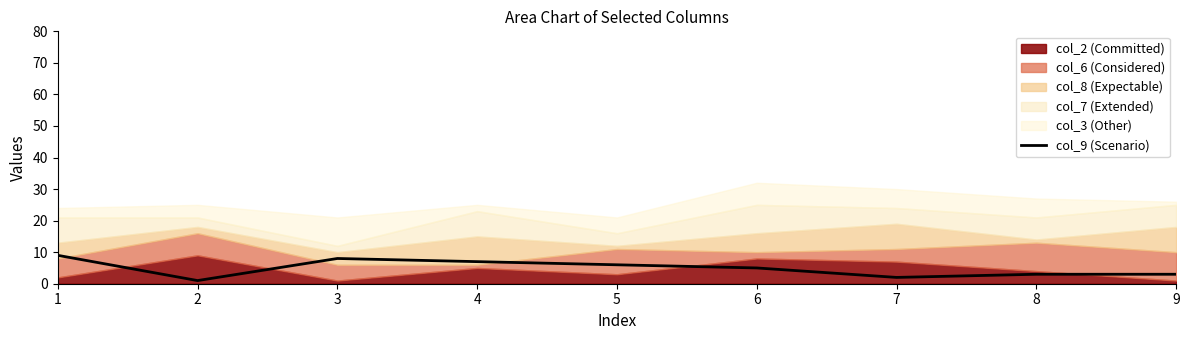

Where does the data first go above 5?

1